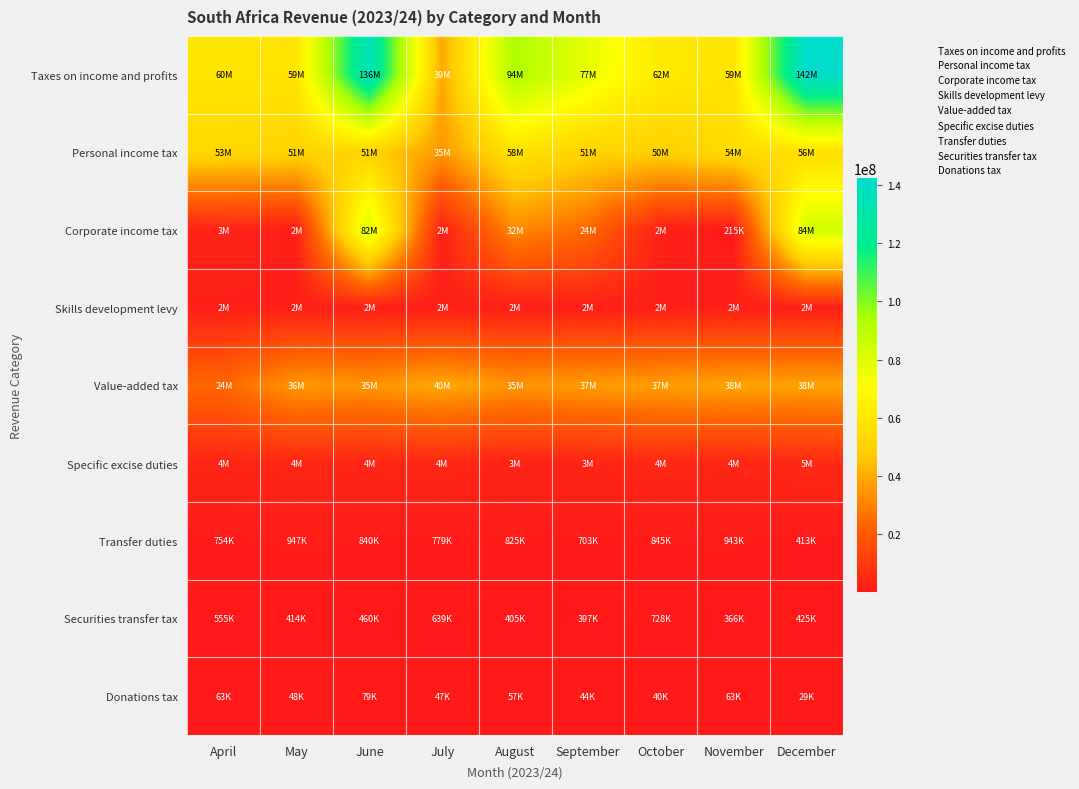

Reading right to left, extract all data points from this chart.

Taxes on income and profits: December=142270606.6	November=58668989.6	October=61772309.5	September=77382916.4	August=93536444.8	July=39495632.7	June=136055502.5	May=58652123.5	April=59618737.2
Personal income tax: December=56318599.0	November=54396042.2	October=50118611.4	September=50983263.9	August=58151387.3	July=35216614.5	June=51172610.7	May=51333606.5	April=53111877.5
Corporate income tax: December=83513233.1	November=214615.4	October=2084731.9	September=24111250.9	August=32486291.7	July=2098383.8	June=82290430.6	May=1857416.2	April=2670853.7
Skills development levy: December=2054351.8	November=1944609.2	October=1831640.1	September=1873860.8	August=1791003.3	July=1797242.8	June=1839300.4	May=1790038.1	April=1866426.4
Value-added tax: December=37952753.8	November=38112970.1	October=36918255.9	September=36524708.7	August=34697242.2	July=39520154.4	June=34698888.5	May=35697781.2	April=23971648.7
Specific excise duties: December=4905417.4	November=3873542.6	October=4426272.6	September=3460463.8	August=2902799.7	July=4314462.1	June=3974518.3	May=4126397.0	April=3757620.6
Transfer duties: December=412863.3	November=943313.6	October=845101.5	September=703143.7	August=825392.6	July=778862.3	June=840169.0	May=946537.2	April=754384.5
Securities transfer tax: December=424627.8	November=366189.0	October=728487.7	September=396602.1	August=405307.8	July=639220.4	June=460478.5	May=414001.6	April=555231.0
Donations tax: December=28712.2	November=63241.2	October=40227.1	September=44215.2	August=57430.2	July=46614.7	June=78805.5	May=47693.8	April=63458.7